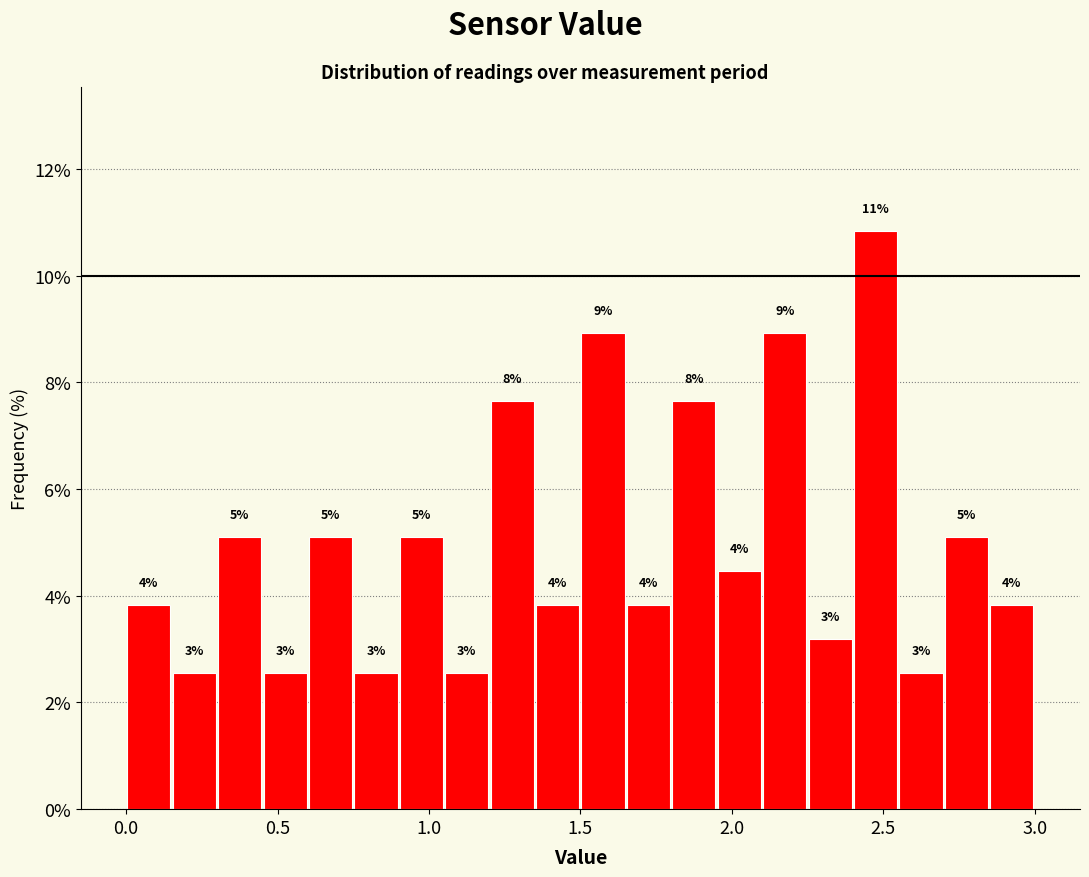

Around what value on the x-axis is the tallest bar? Give the approximate position of its centre, as read against the axis.

2.50